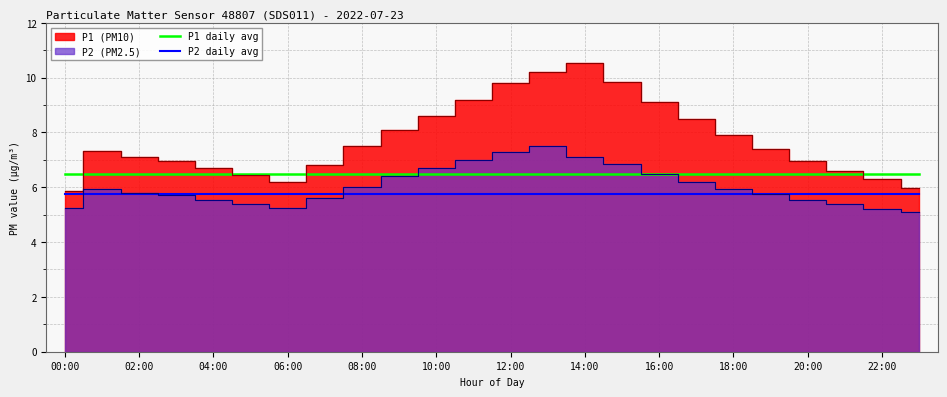

True or false: P2 daily avg has a value of 2.2 at 12:00.

False